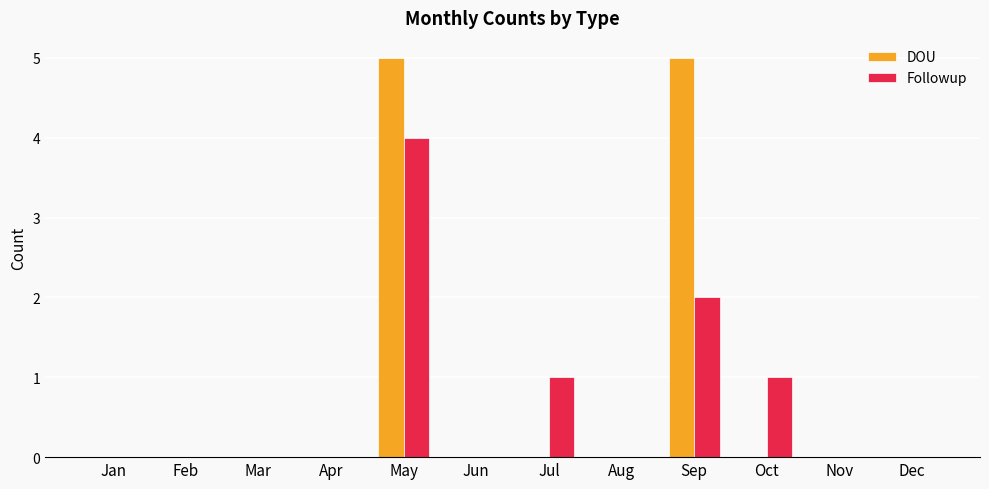

What is the difference between the Followup values at Dec and May?

4